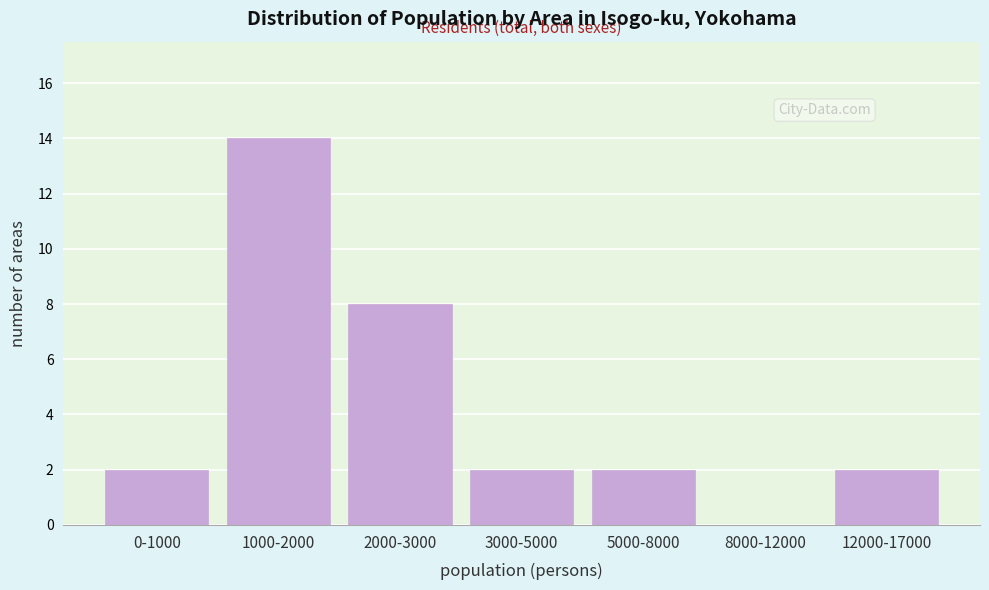

Reading left to right, extract all data points from this chart.

0-1000=2	1000-2000=14	2000-3000=8	3000-5000=2	5000-8000=2	8000-12000=0	12000-17000=2